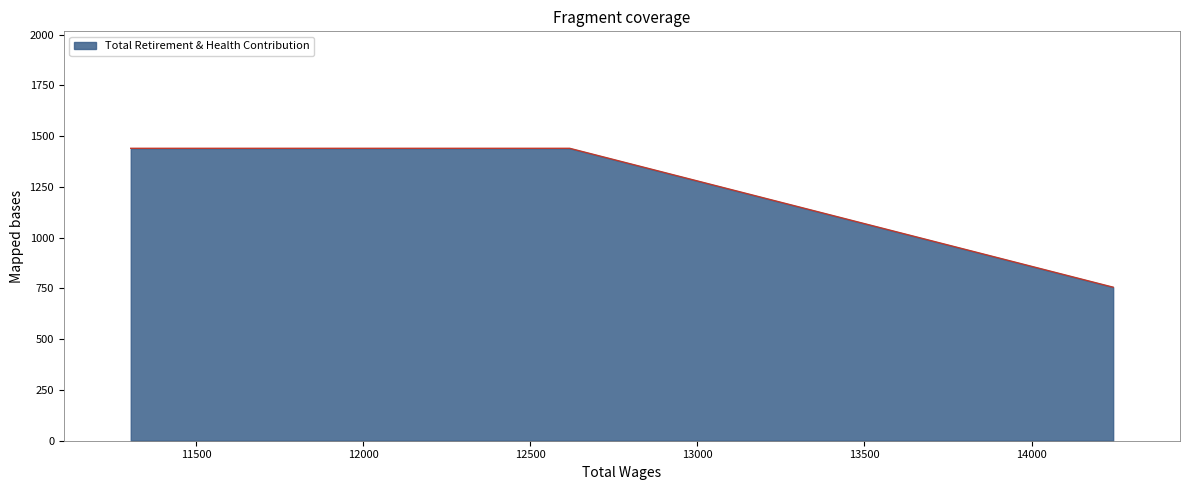

What is the smallest value displayed?

756